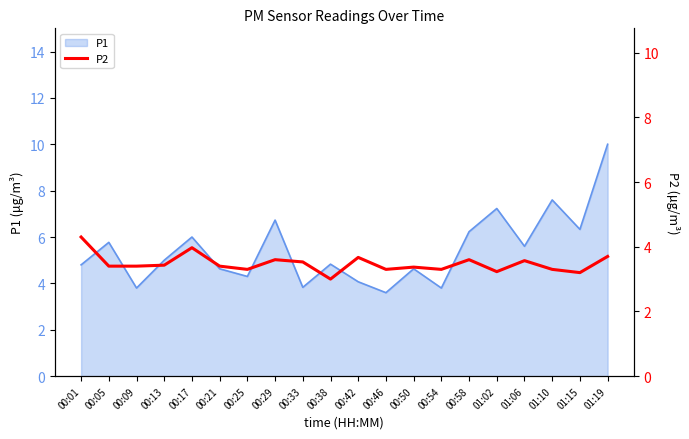

The value of P1 at 00:25 is 4.3. True or false?

True